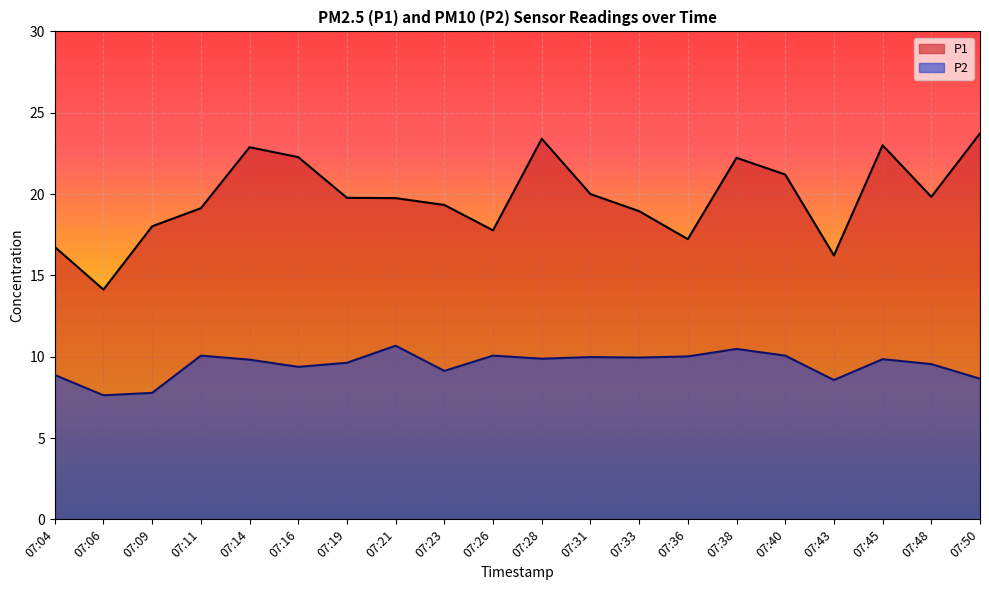

Does the chart display data point markers on the line(s)?

No